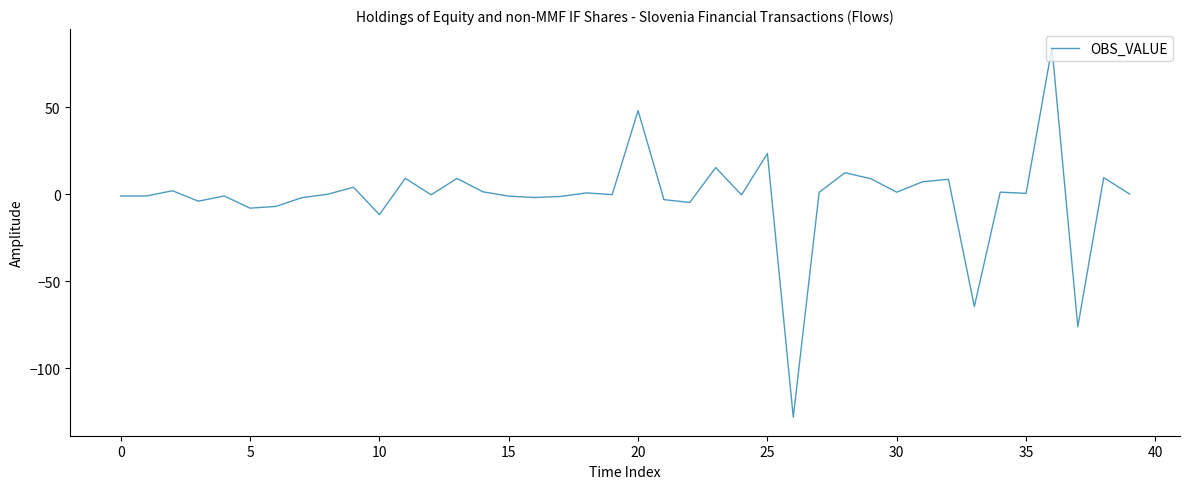

What is the smallest value displayed?

-128.1